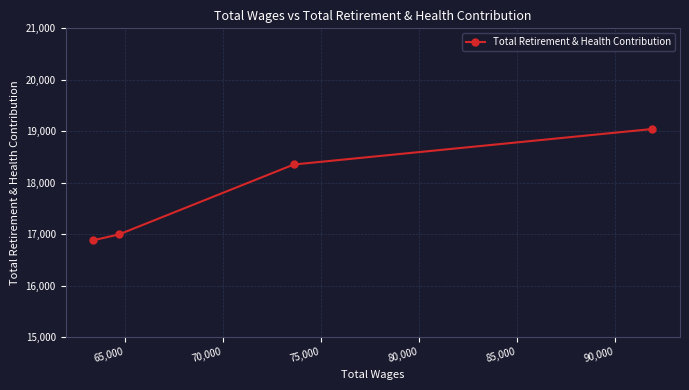

What is the value of the 1st point from the left?

16884